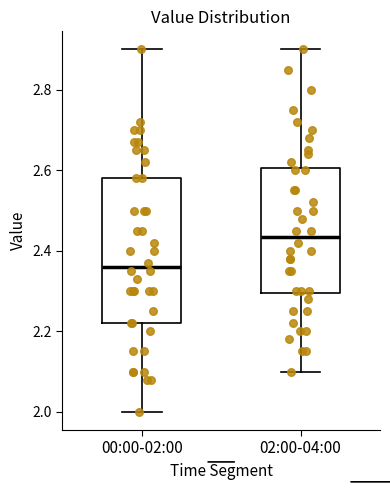

Where is the upper edge of the box for 02:00-04:00 on the y-axis? The values are not printed on the chart, so give them approximately, as read against the axis.

2.60